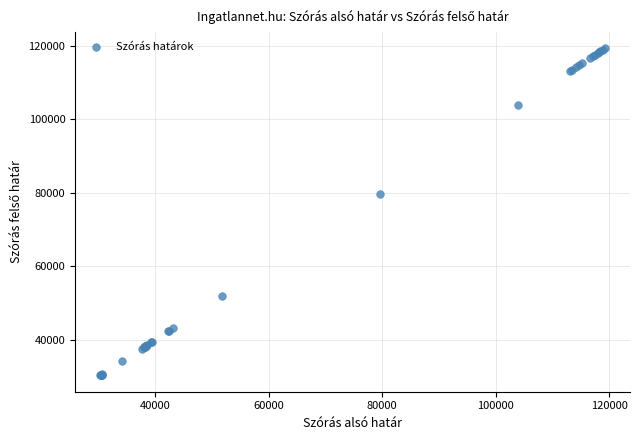

What Y value in the scatter plot is closest to 74771?

79576